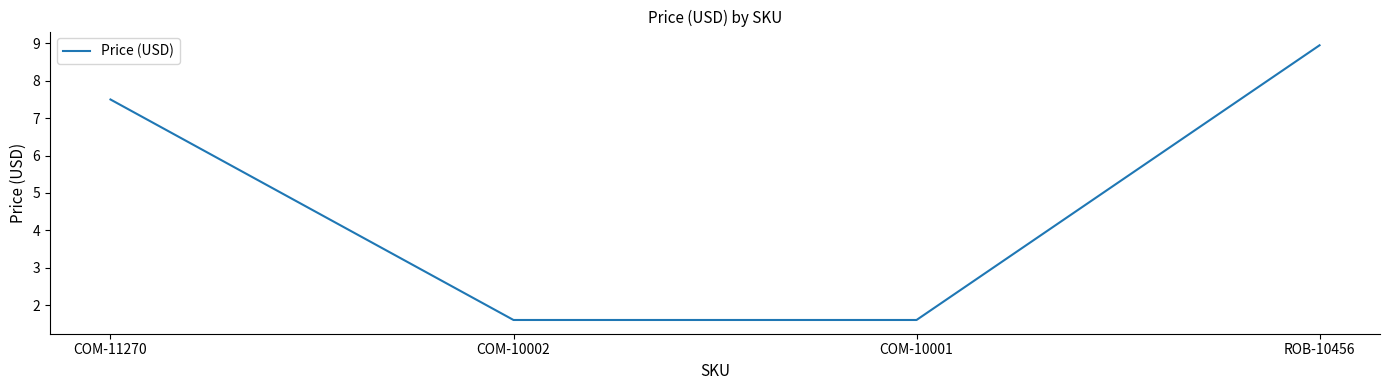

At which label does the data first exceed 7?

COM-11270